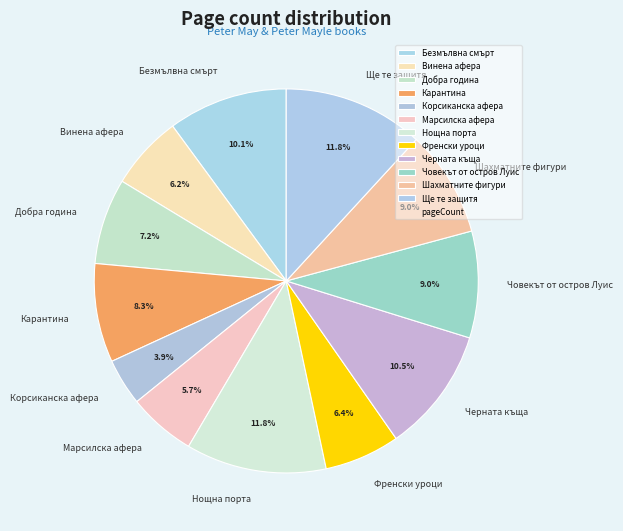

To the nearest percent, what is the average slice percentage?

8%